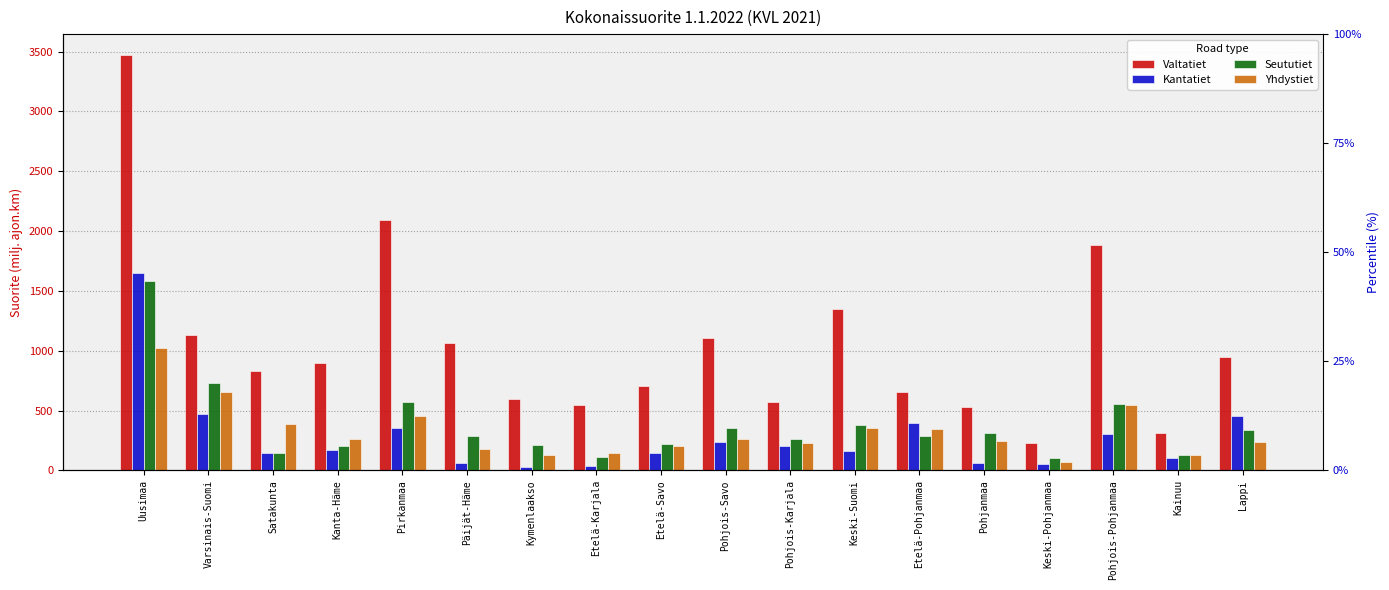

What is the sum of all Valtatiet values?

18916.0